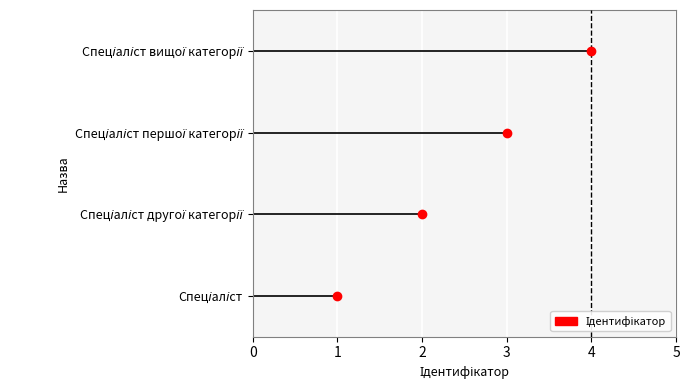

Approximately how many times larger is the value at Спеціаліст другої категорії compared to Спеціаліст першої категорії?

0.7